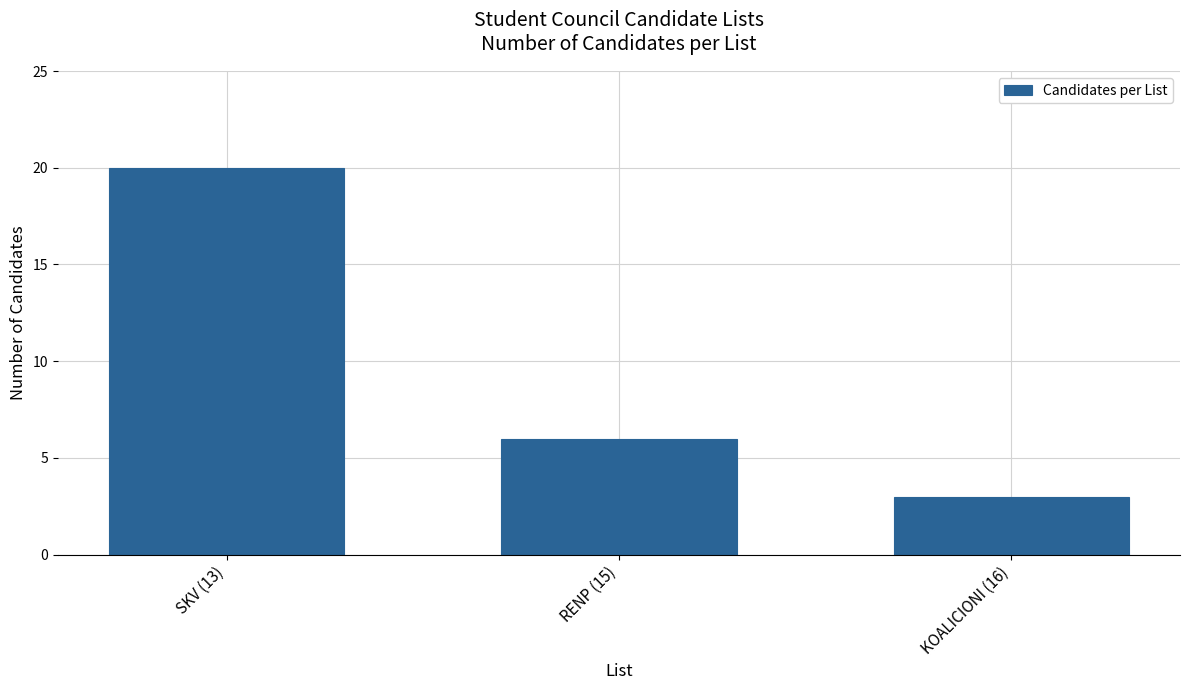

What is the value of the 2nd bar from the left?

6